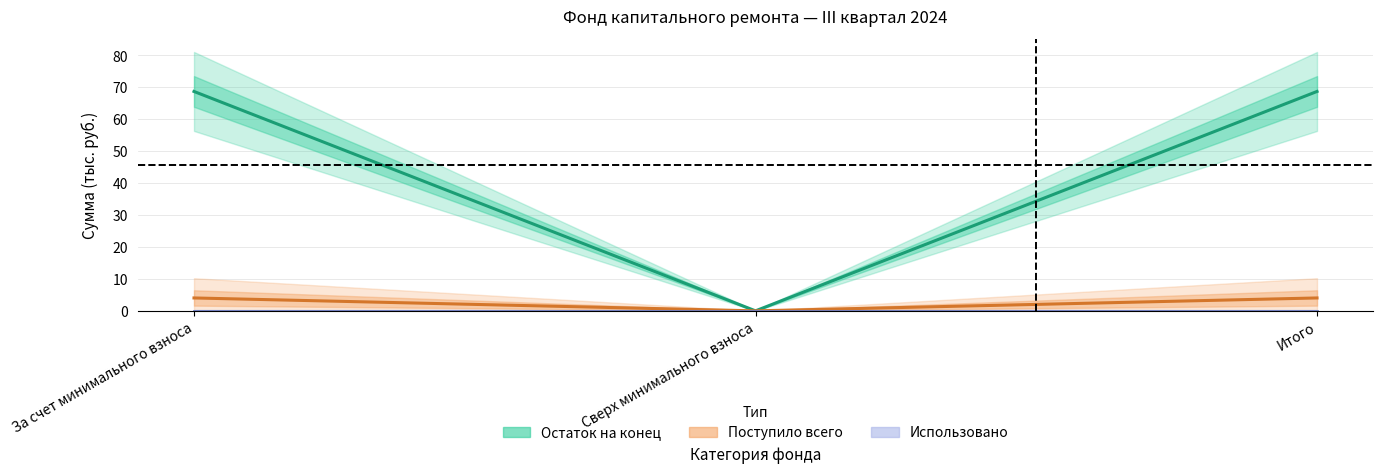

What is the highest value of the Поступило всего series?

4.0